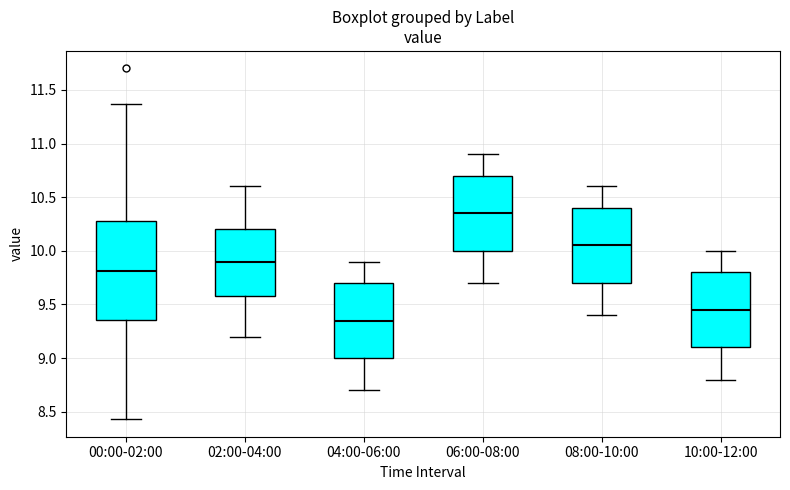

Where is the lower edge of the box for 08:00-10:00 on the y-axis? The values are not printed on the chart, so give them approximately, as read against the axis.

9.70